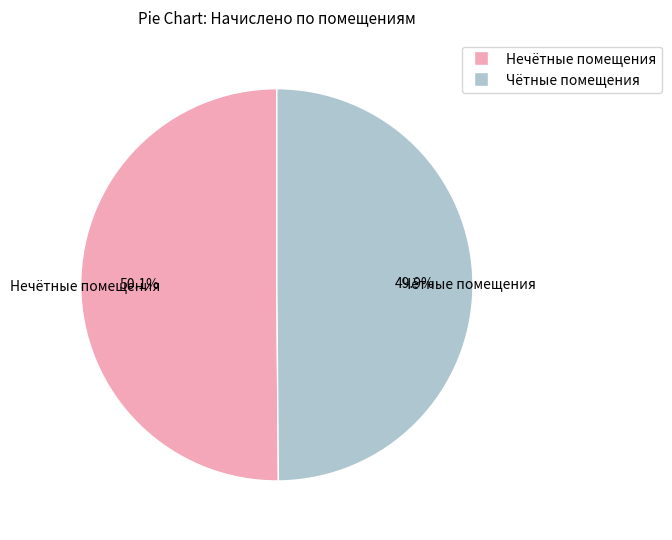

How many slices are in this pie chart?

2